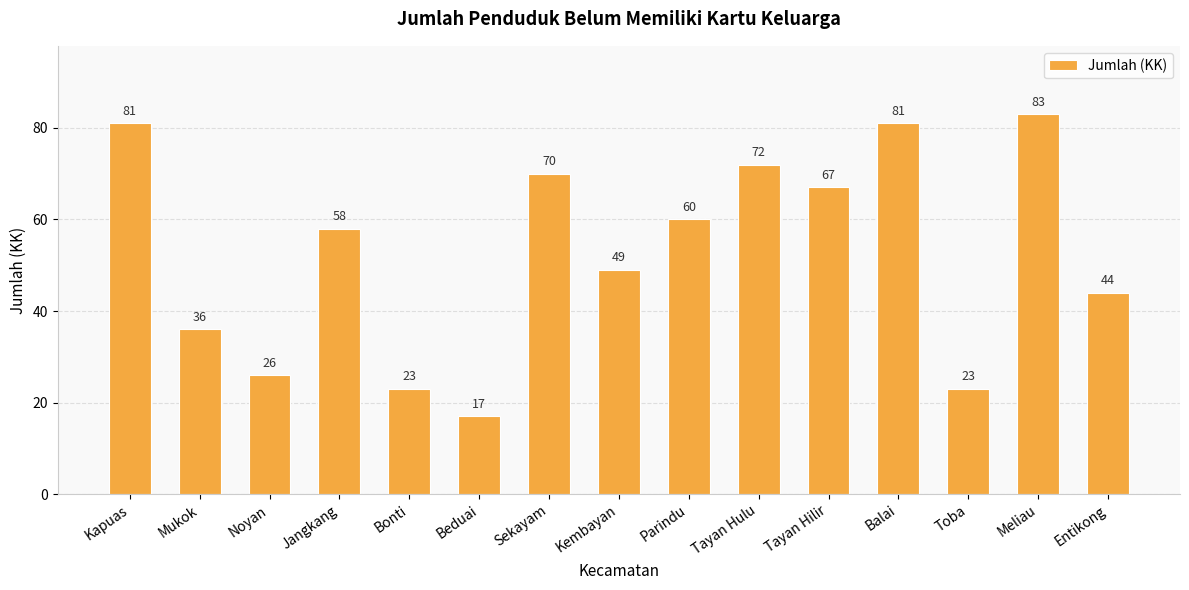

At which category does the chart reach its minimum across all series?

Beduai